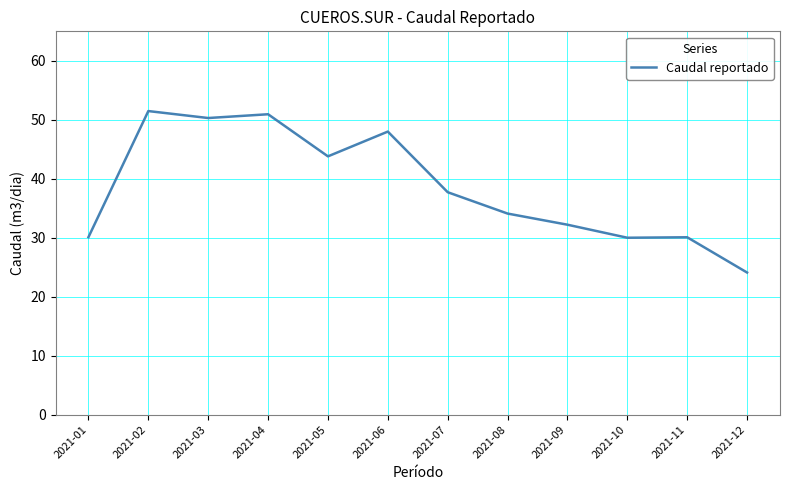

Is it true that the value at 2021-02 is 51.5?

True